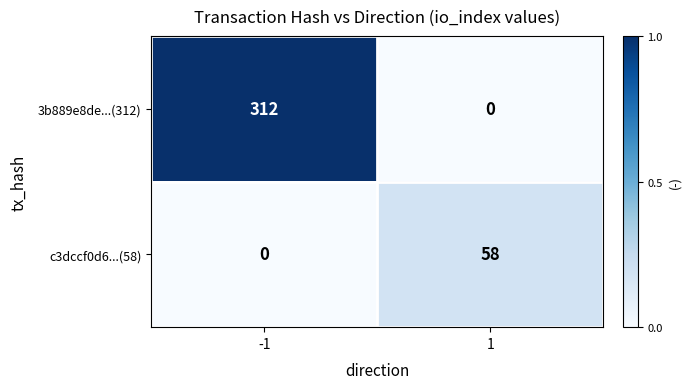

What is the greatest value displayed?

312